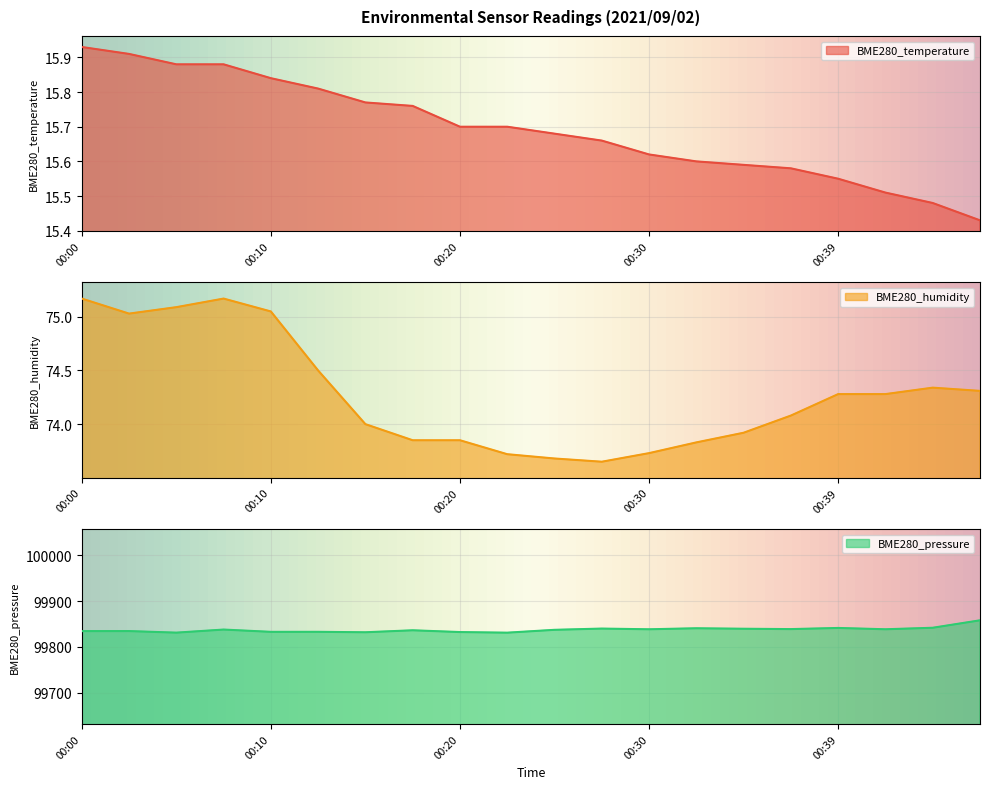

At which category is the sum across all series the highest?

00:47